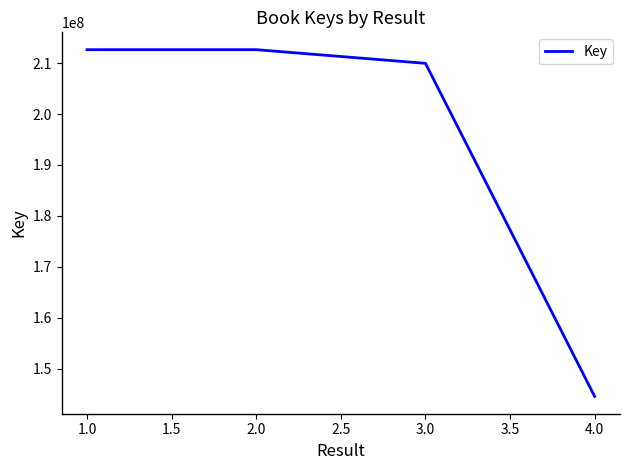

Count the number of categories in the chart.

4